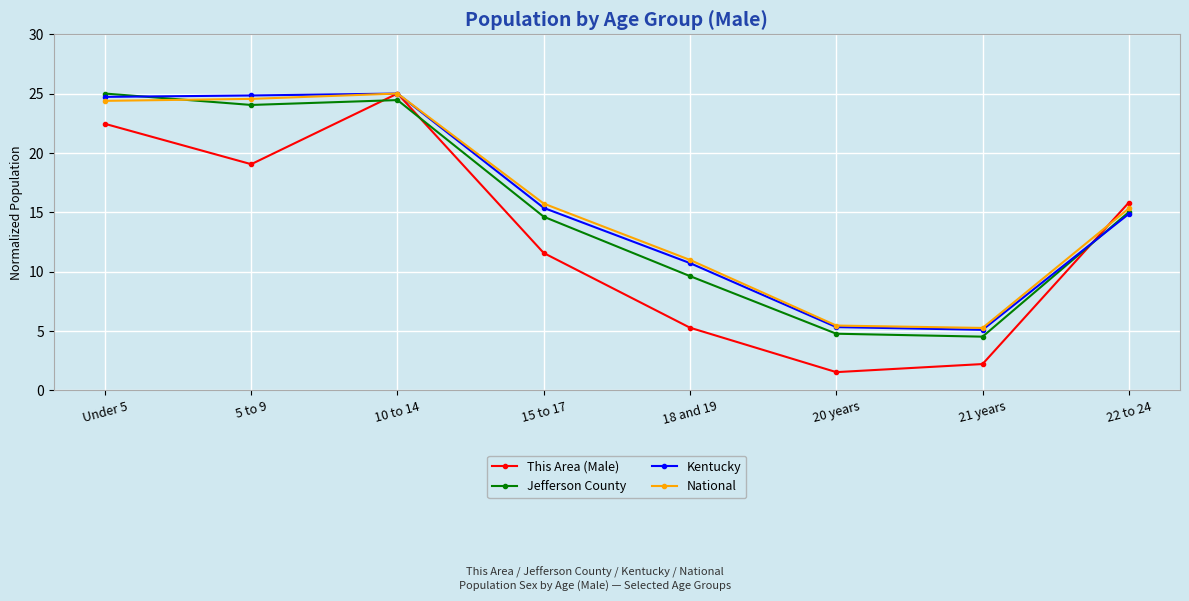

True or false: Jefferson County has more than 1 points higher than both neighbors.

False